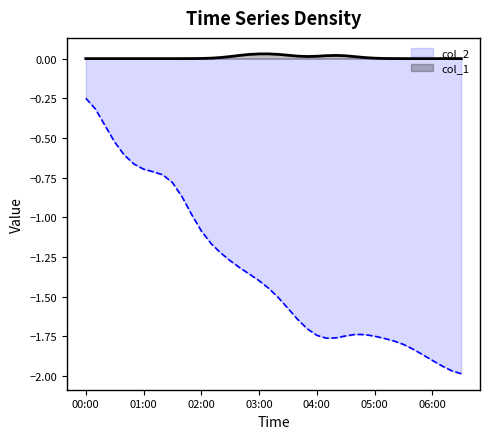

Between 10 and 31, which series saw the biggest shift?

col_2